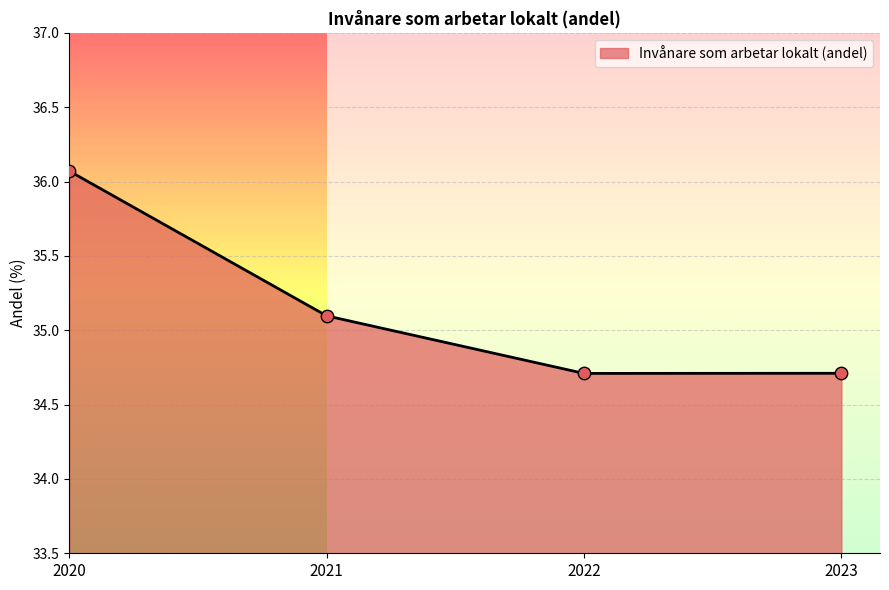

What is the ratio of the value at 2023 to the value at 2022?

1.0